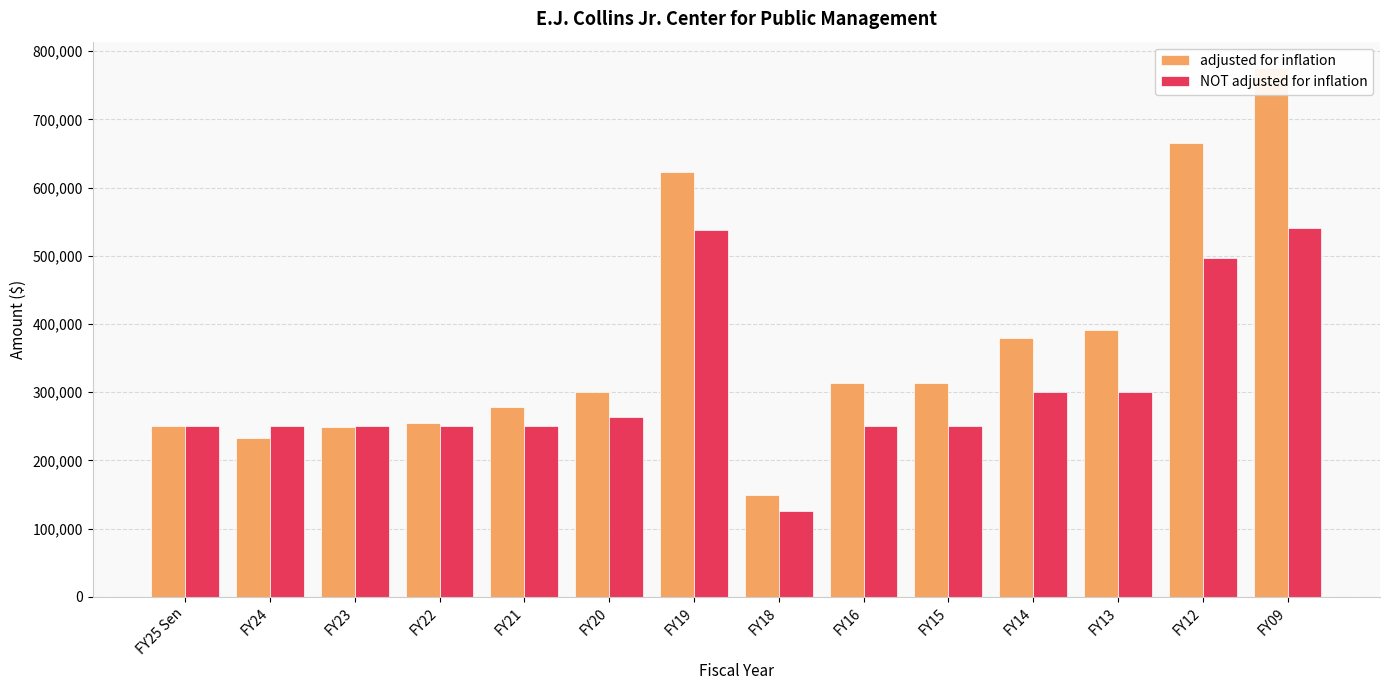

Count the number of categories in the chart.

14